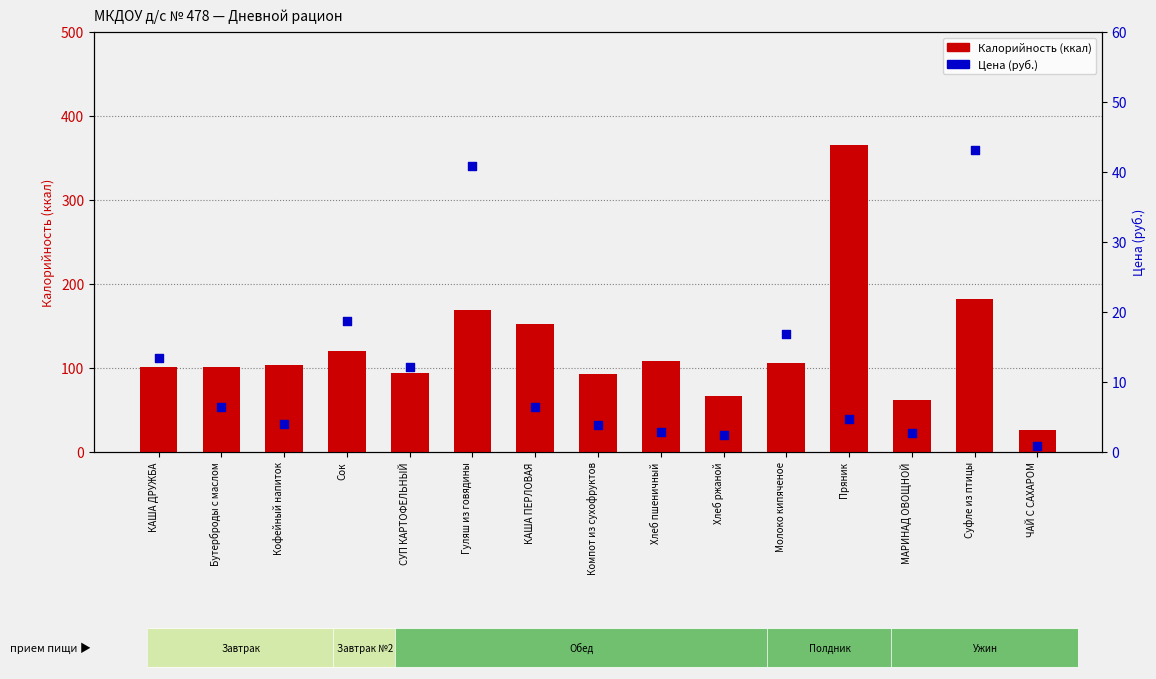

Which series contains the highest Y value?

Калорийность (ккал)